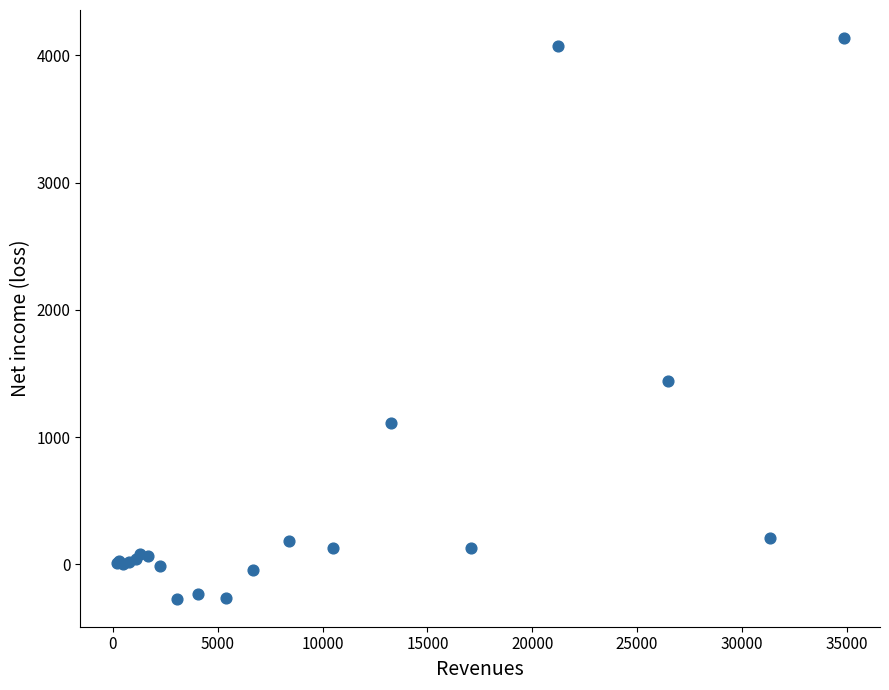

What Y value in the scatter plot is closest to 1933?

1444